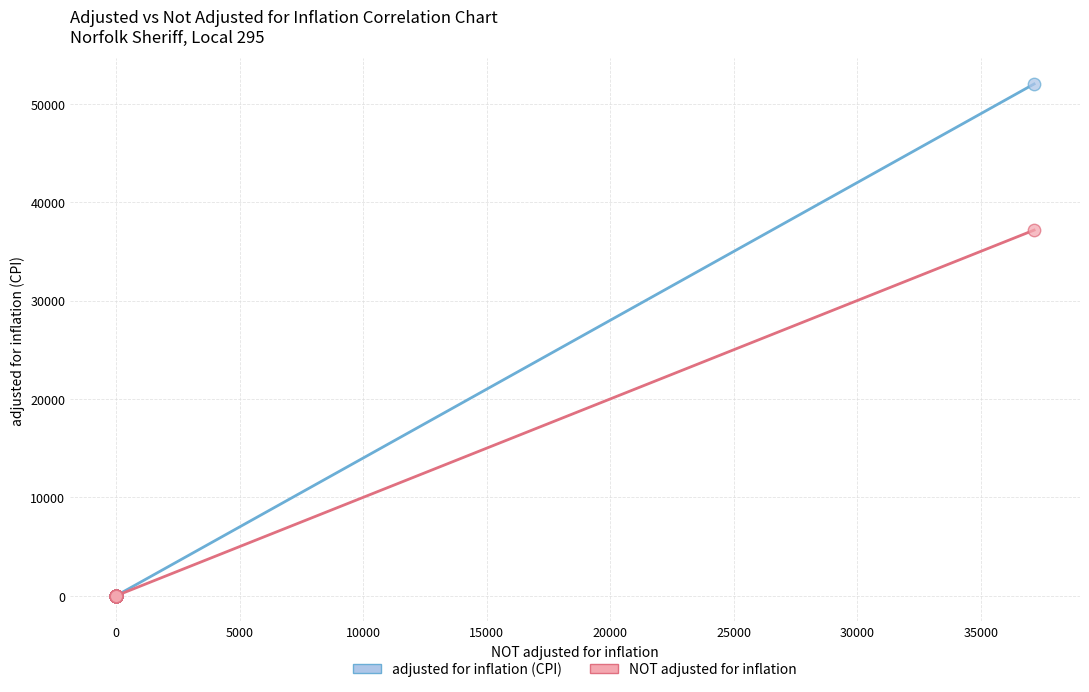

Across all series, what Y value is closest to 26003?

37158